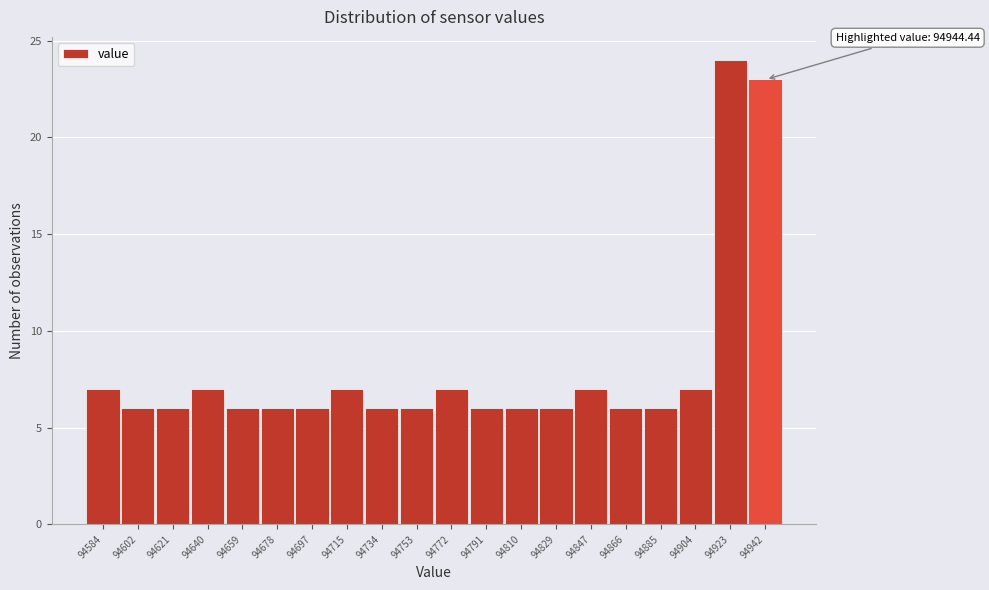

Reading left to right, list all the values displayed in this chart.

94584=7	94602=6	94621=6	94640=7	94659=6	94678=6	94697=6	94715=7	94734=6	94753=6	94772=7	94791=6	94810=6	94829=6	94847=7	94866=6	94885=6	94904=7	94923=24	94942=23